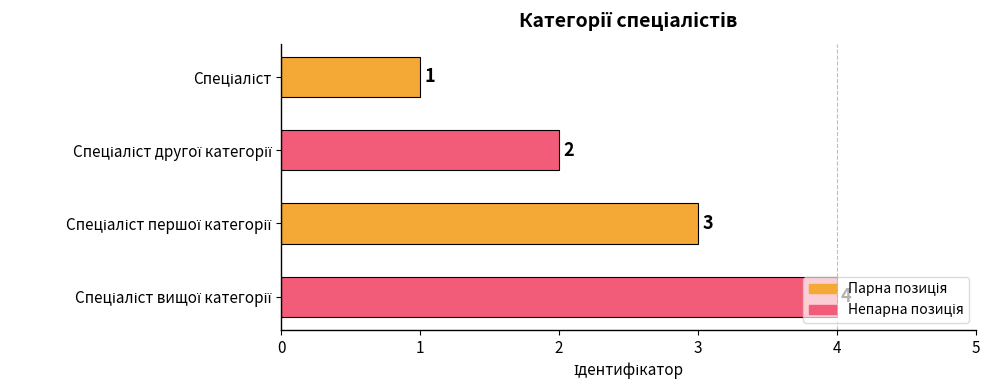

What is the value of the 2nd bar from the top?

2